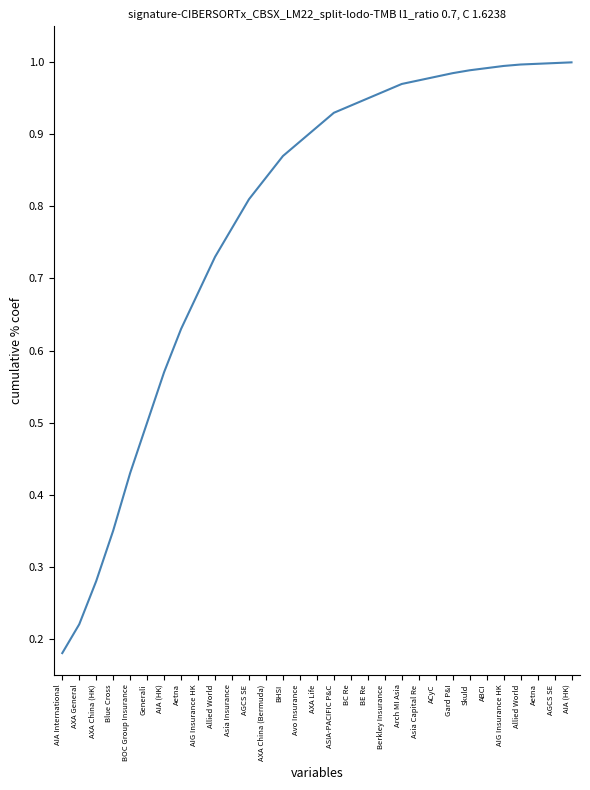

How many lines are shown in the chart?

1